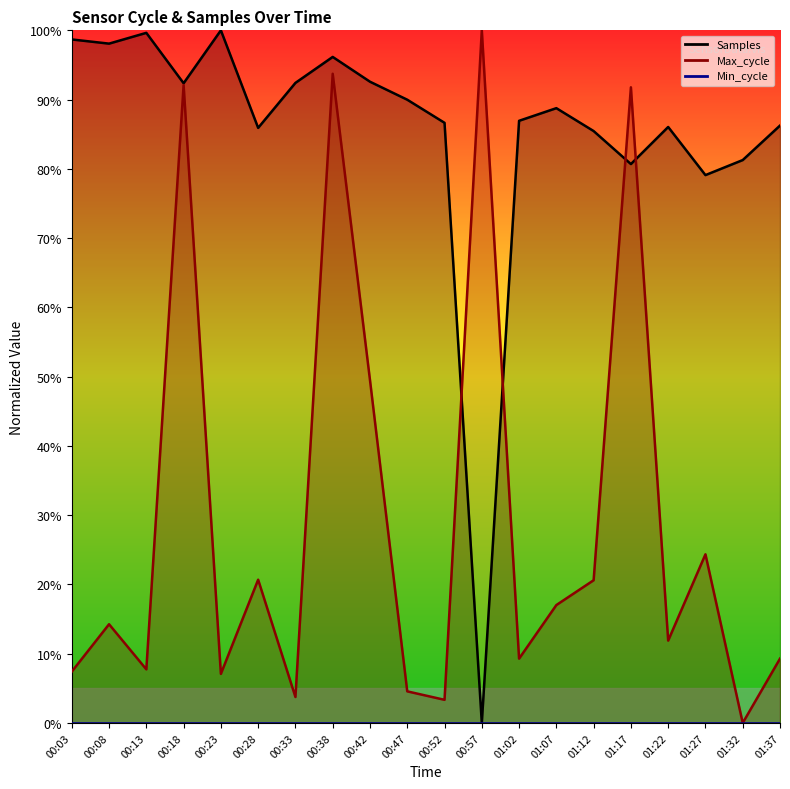

Where does the Samples series first go above 88?

00:03